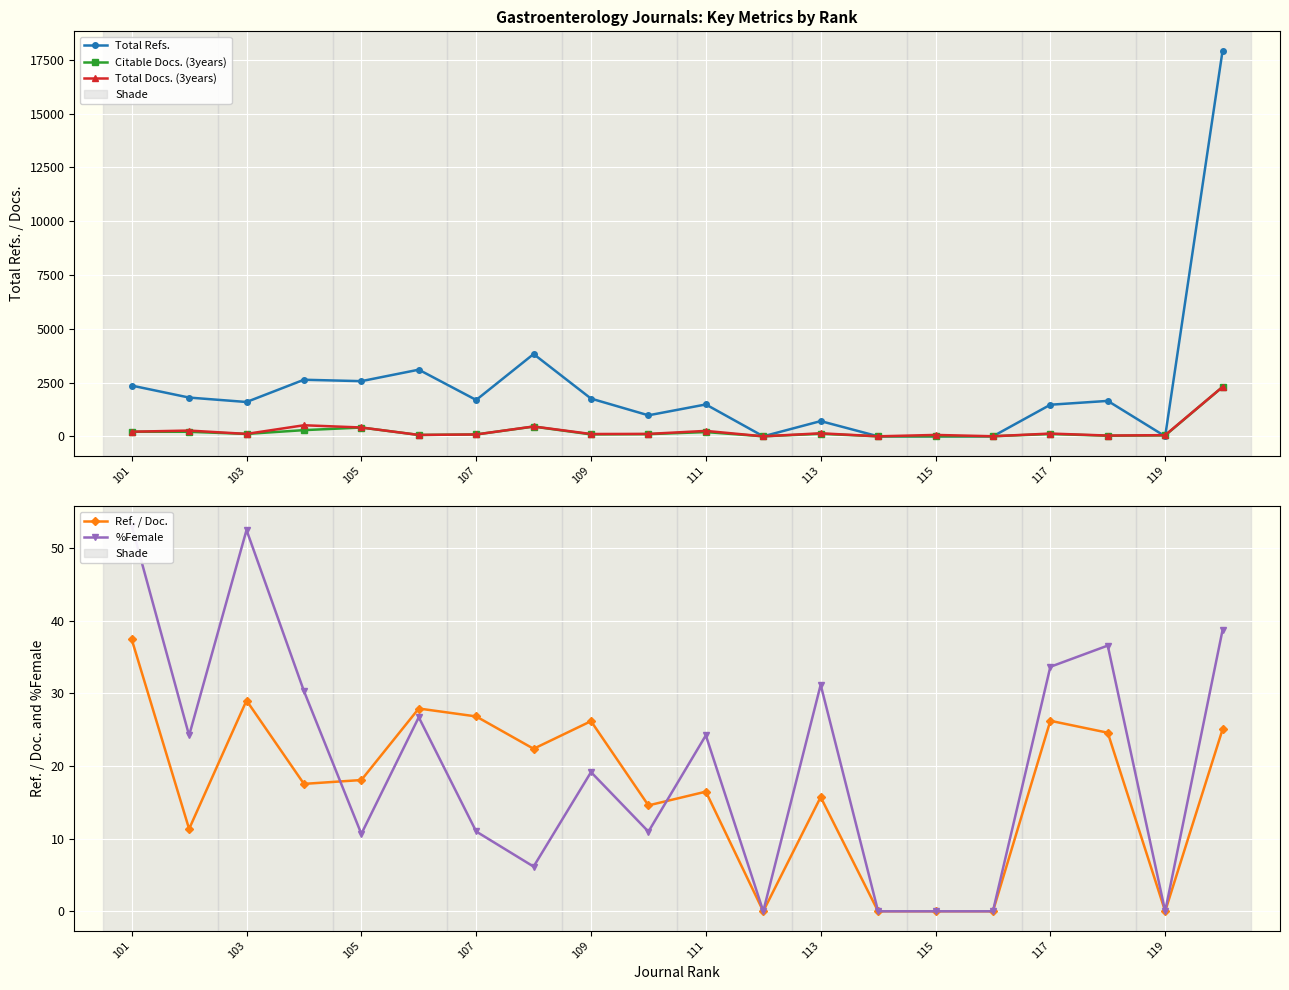

Reading left to right, list all the values displayed in this chart.

Total Refs.: 2358.0	1801.0	1595.0	2629.0	2564.0	3097.0	1689.0	3824.0	1753.0	976.0	1481.0	0.0	707.0	0.0	0.0	0.0	1468.0	1646.0	0.0	17928.0
Citable Docs. (3years): 213.0	210.0	111.0	287.0	408.0	63.0	86.0	452.0	89.0	100.0	197.0	0.0	116.0	0.0	0.0	3.0	107.0	27.0	42.0	2295.0
Total Docs. (3years): 214.0	267.0	112.0	514.0	410.0	64.0	86.0	458.0	107.0	112.0	252.0	0.0	141.0	0.0	64.0	3.0	128.0	35.0	54.0	2297.0
Ref. / Doc.: 37.4	11.3	29.0	17.5	18.1	27.9	26.8	22.4	26.2	14.6	16.5	0.0	15.7	0.0	0.0	0.0	26.2	24.6	0.0	25.0
%Female: 53.1	24.2	52.5	30.3	10.7	26.7	11.0	6.2	19.1	11.0	24.2	0.0	31.2	0.0	0.0	0.0	33.6	36.6	0.0	38.7